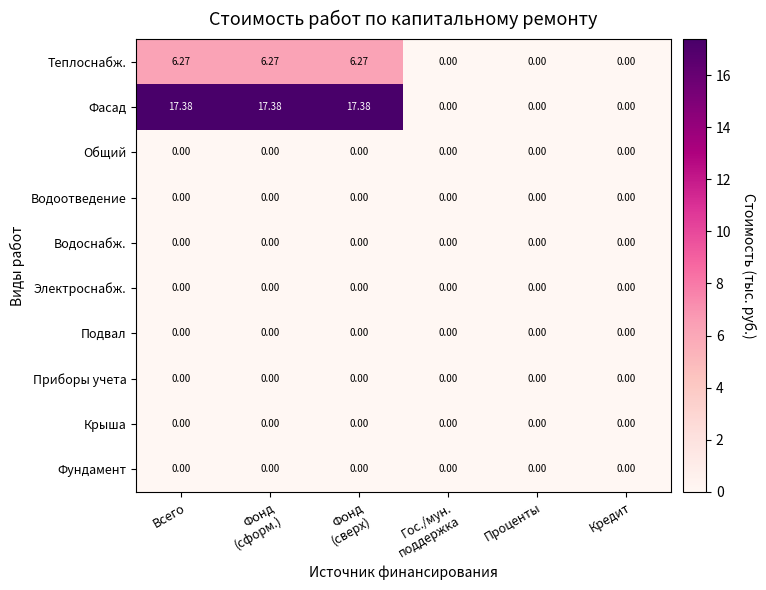

Which series has the widest spread of values?

Фасад